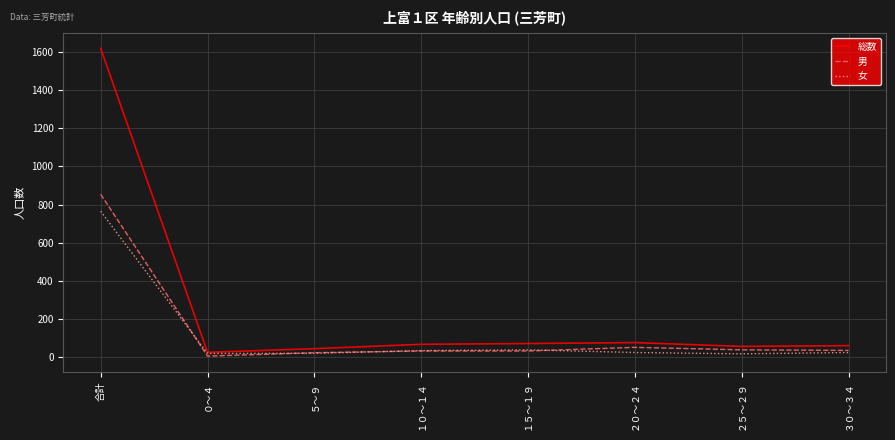

Is this an area chart (filled region under the line)?

No